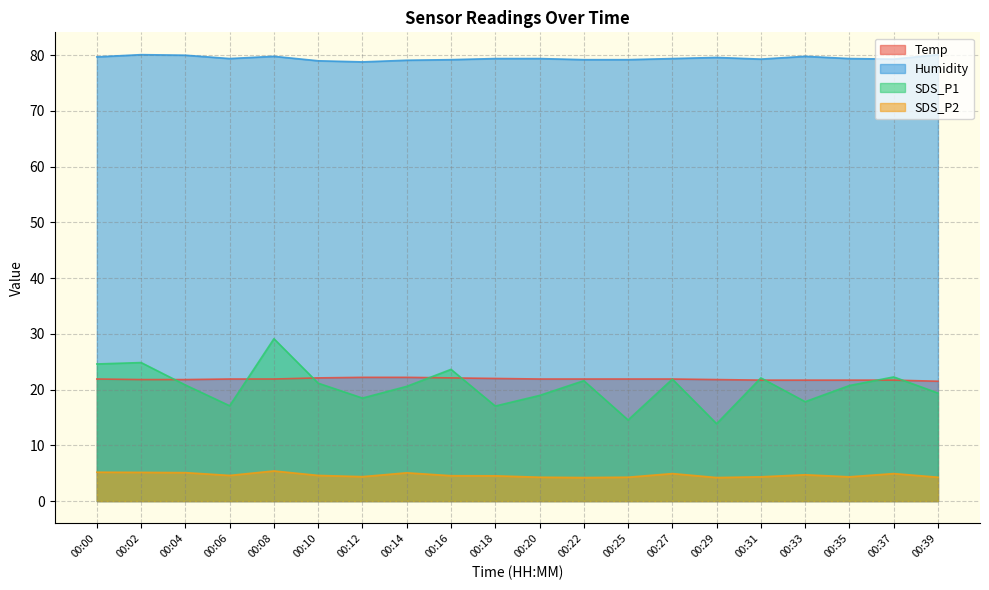

What are all the series names shown in the legend?

Temp, Humidity, SDS_P1, SDS_P2